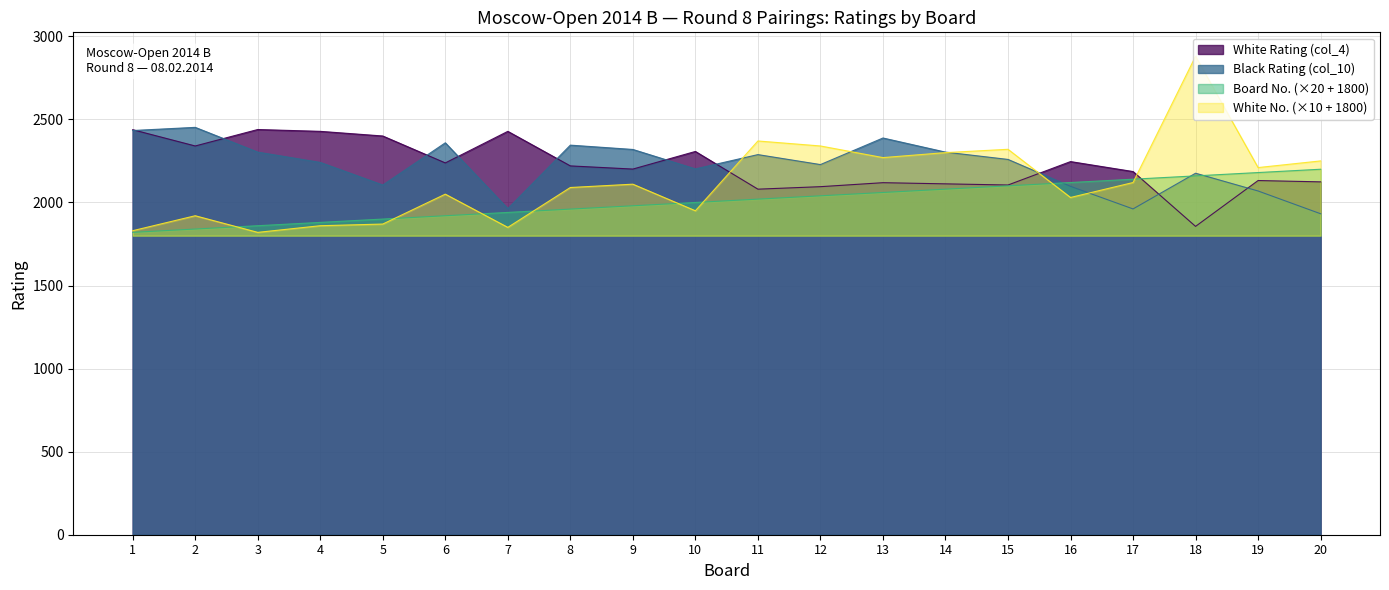

Is the value of Black Rating (col_10) at 13 greater than the value of White No. (col_1) at 3?

Yes